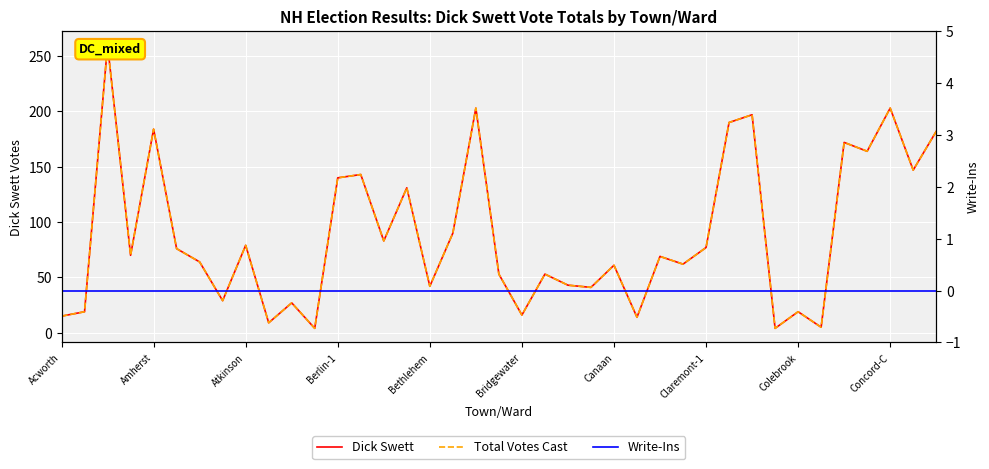

At which label does Write-Ins reach its minimum?

Acworth